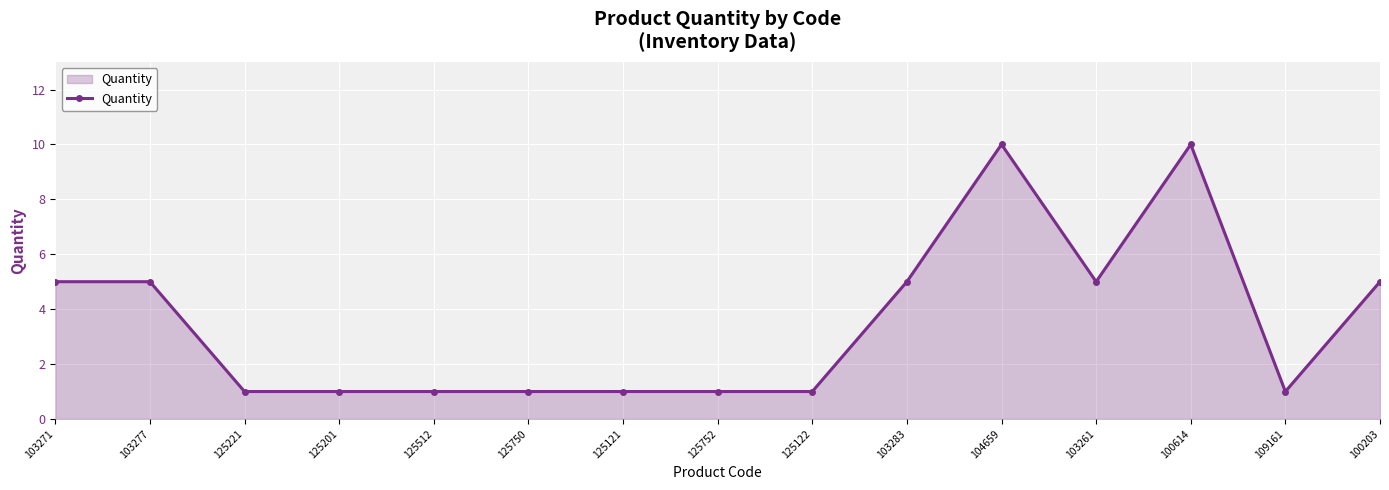

What is the greatest value displayed?

10